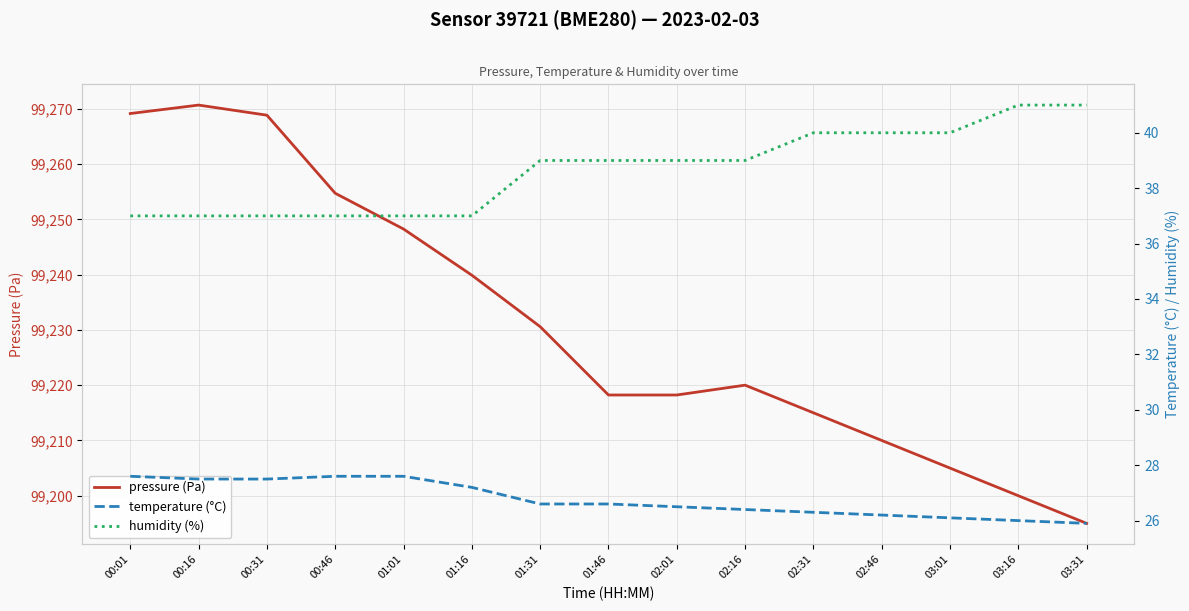

What are all the series names shown in the legend?

pressure (Pa), temperature (°C), humidity (%)